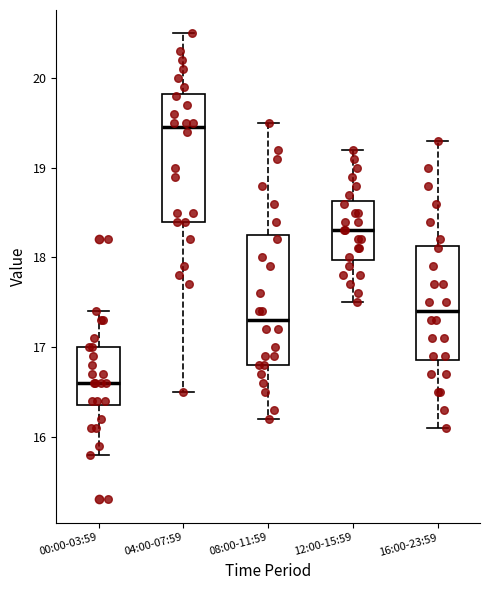

Reading left to right, read every box against the y-axis: the position of its median line, the range the box covers, and the ends of its whiskers. The values are not printed on the chart, so give them approximately, as read against the axis.

00:00-03:59: median 16.6, box 16.4 to 17.0, whiskers 15.8 to 17.4
04:00-07:59: median 19.5, box 18.4 to 19.8, whiskers 16.5 to 20.5
08:00-11:59: median 17.3, box 16.8 to 18.3, whiskers 16.2 to 19.5
12:00-15:59: median 18.3, box 18.0 to 18.6, whiskers 17.5 to 19.2
16:00-23:59: median 17.4, box 16.9 to 18.1, whiskers 16.1 to 19.3